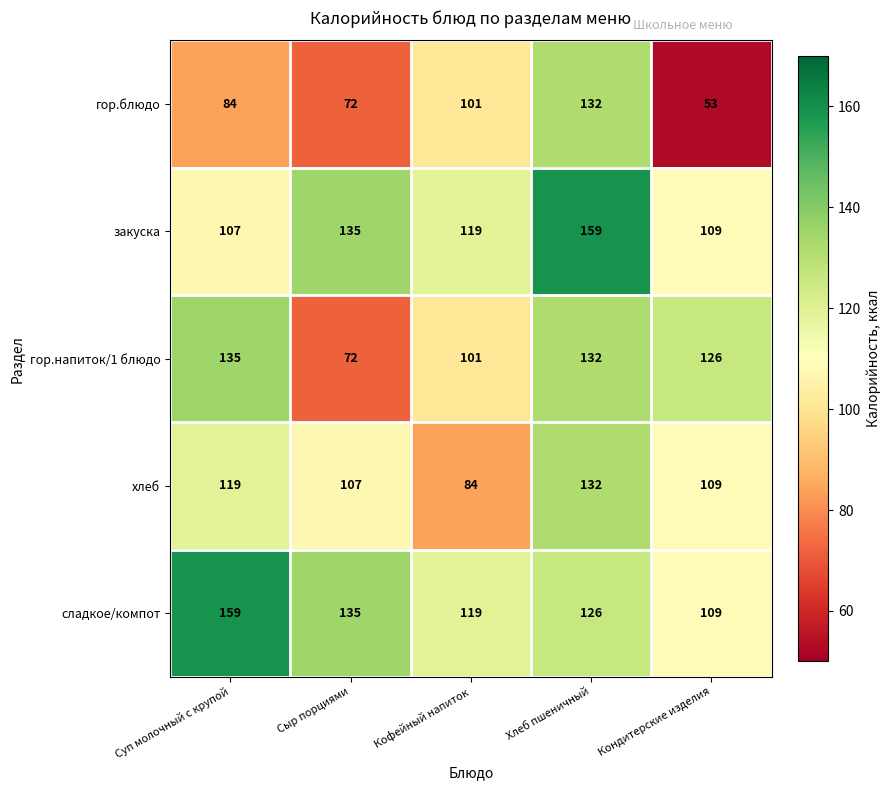

At which label does закуска first exceed 119?

Сыр порциями